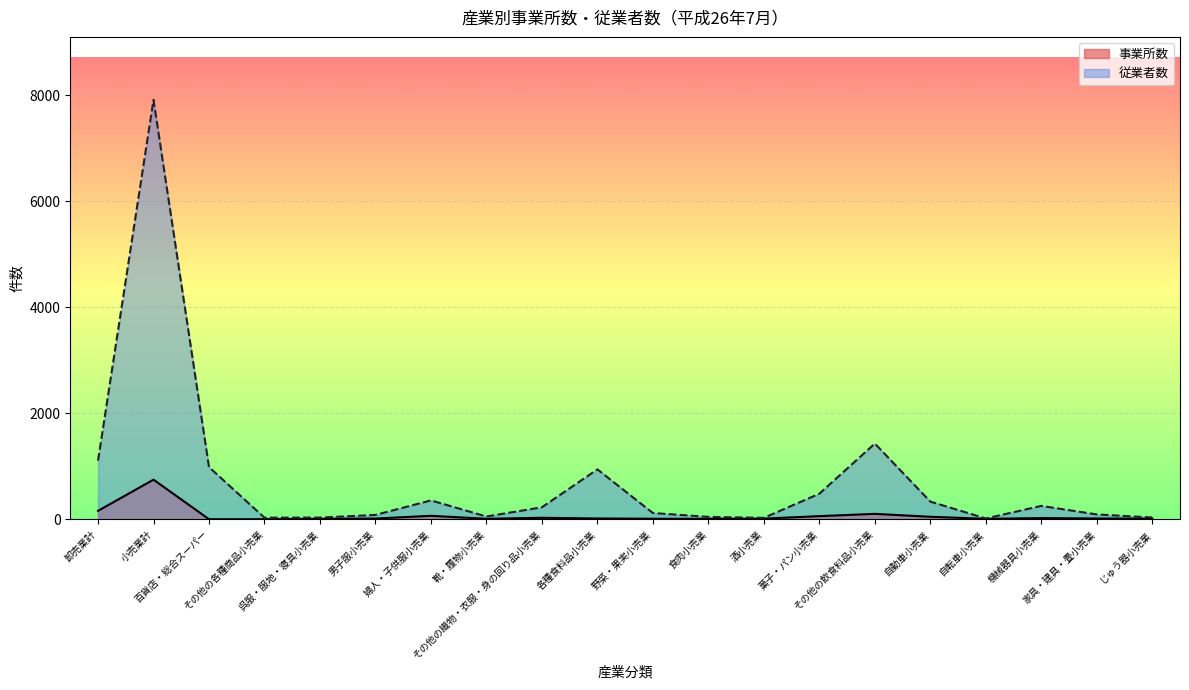

Which series has the largest range (max minus min)?

従業者数